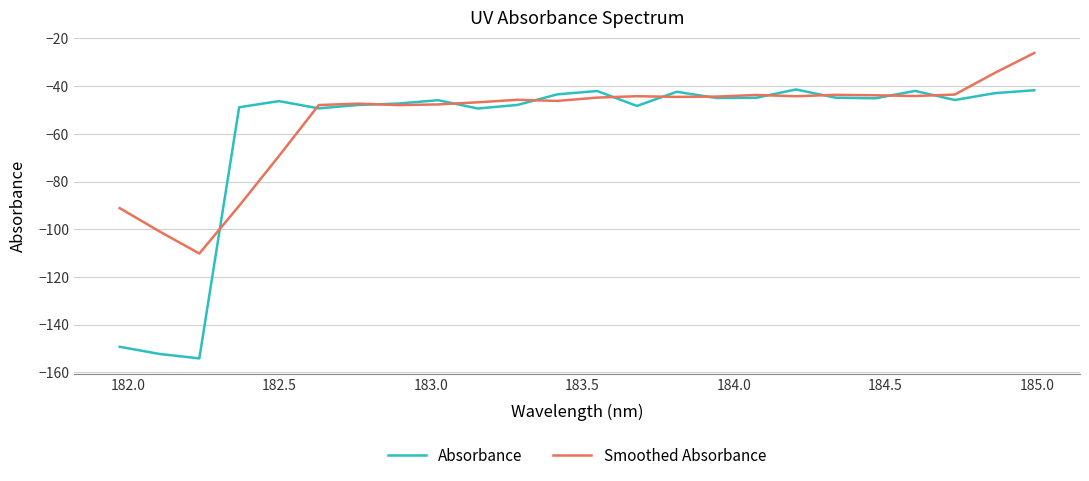

Which series has the widest spread of values?

Absorbance